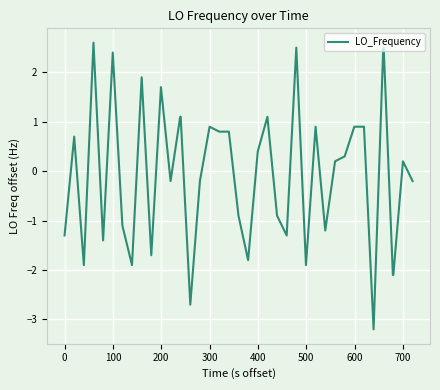

What is the minimum value shown in the chart?

-3.2